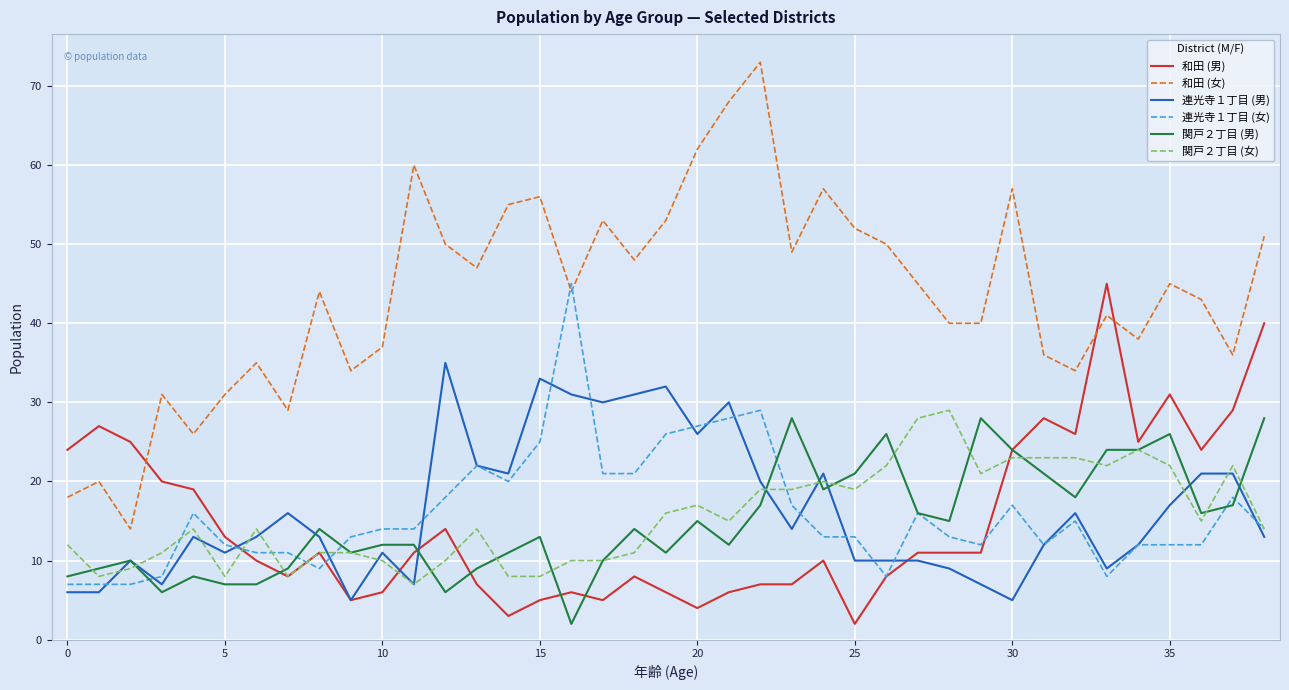

True or false: 和田 (女) and 連光寺１丁目 (男) cross at least once.

False